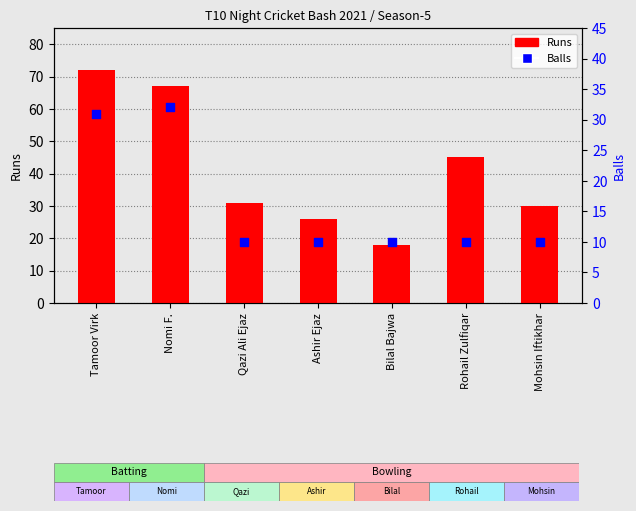

At how many categories does at least one series exceed 27?

5